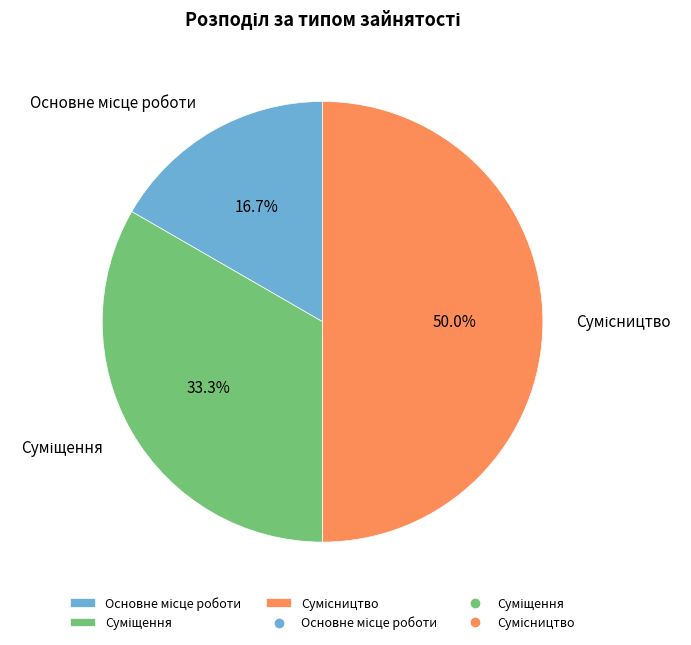

Which slice is the largest?

Сумісництво